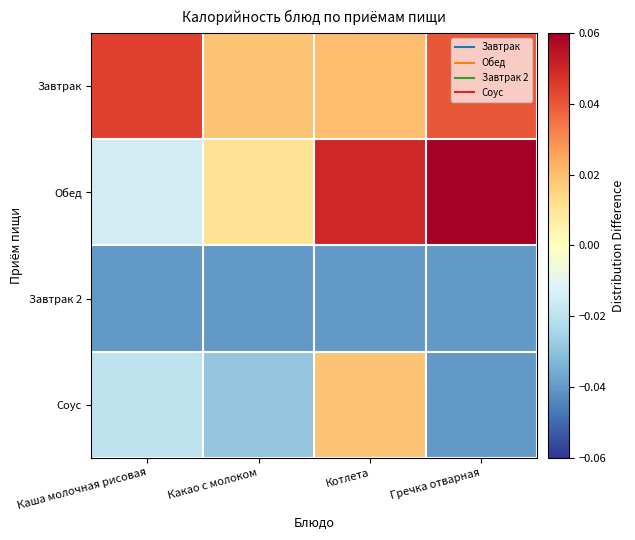

Reading left to right, extract all data points from this chart.

Завтрак: Каша молочная рисовая=0.0	Какао с молоком=0.0	Котлета=0.0	Гречка отварная=0.0
Обед: Каша молочная рисовая=-0.0	Какао с молоком=0.0	Котлета=0.0	Гречка отварная=0.1
Завтрак 2: Каша молочная рисовая=-0.0	Какао с молоком=-0.0	Котлета=-0.0	Гречка отварная=-0.0
Соус: Каша молочная рисовая=-0.0	Какао с молоком=-0.0	Котлета=0.0	Гречка отварная=-0.0